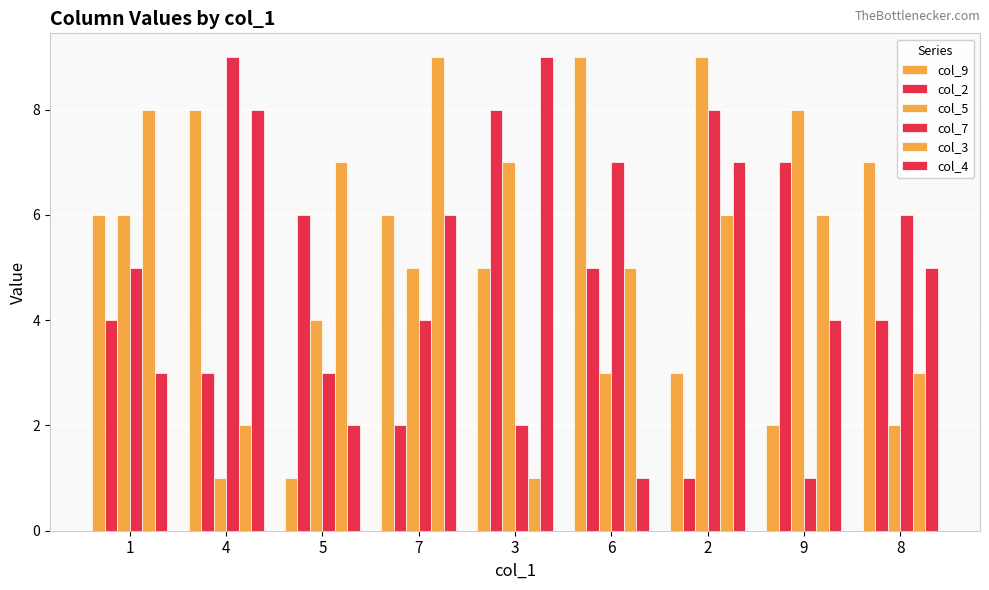

What is the total value across all series at 6?

30